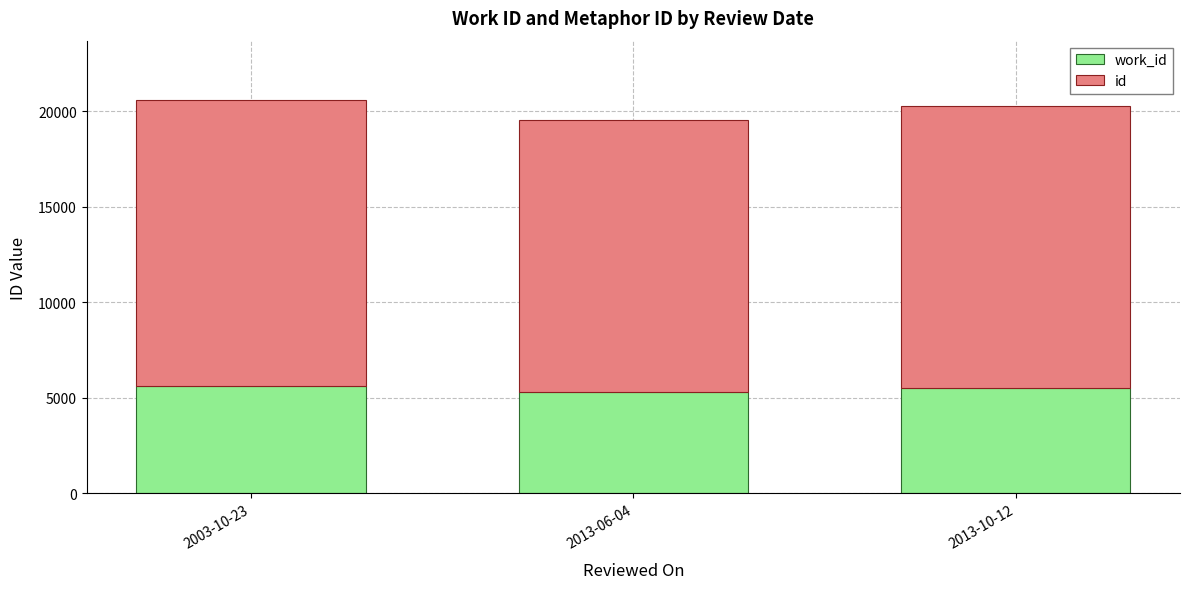

Does the chart contain stacked bars?

Yes